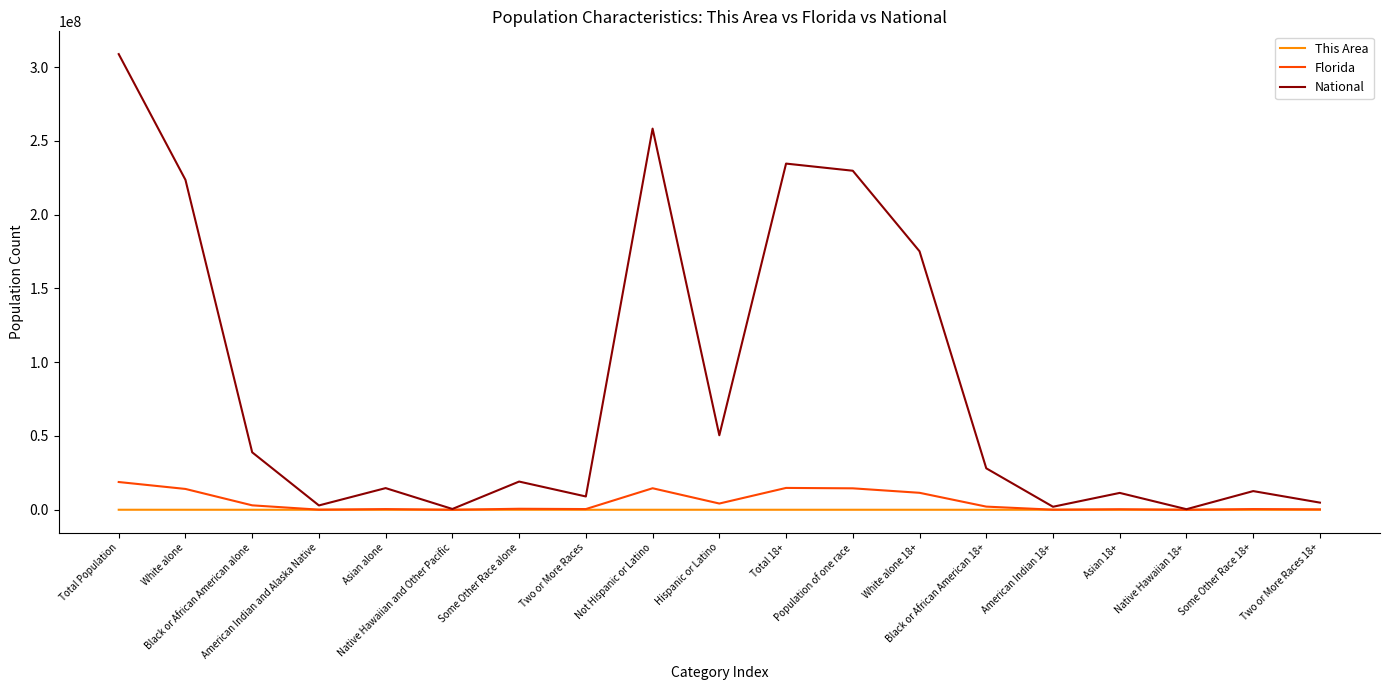

What is the total value across all series at Population of one race?

244256738